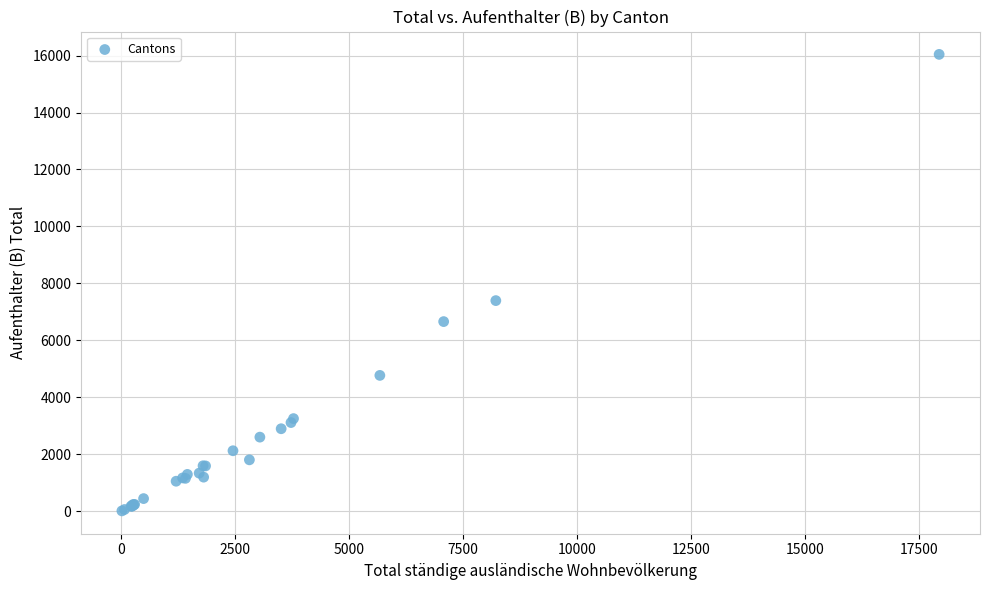

What Y value in the scatter plot is closest to 8026?

7395